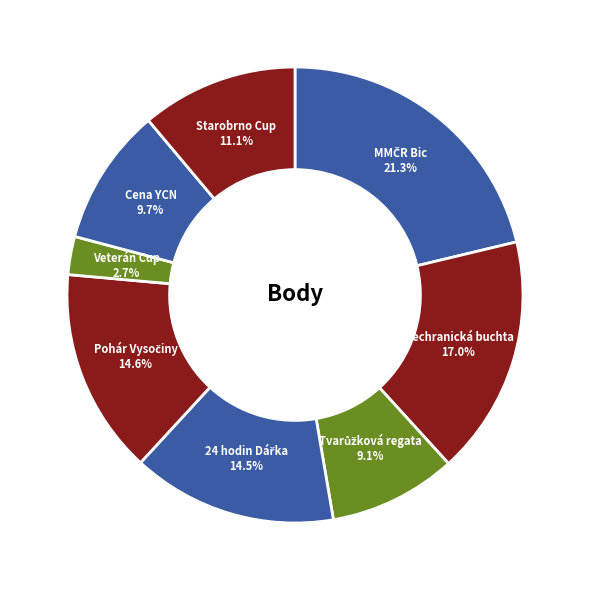

How many slices are in this pie chart?

8